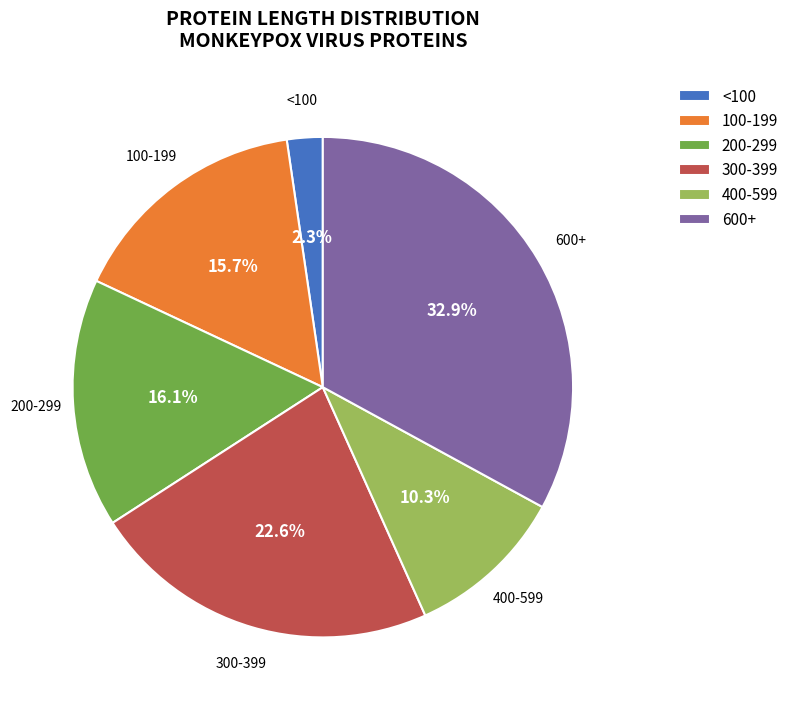

Does 400-599 account for over 50% of the chart?

No